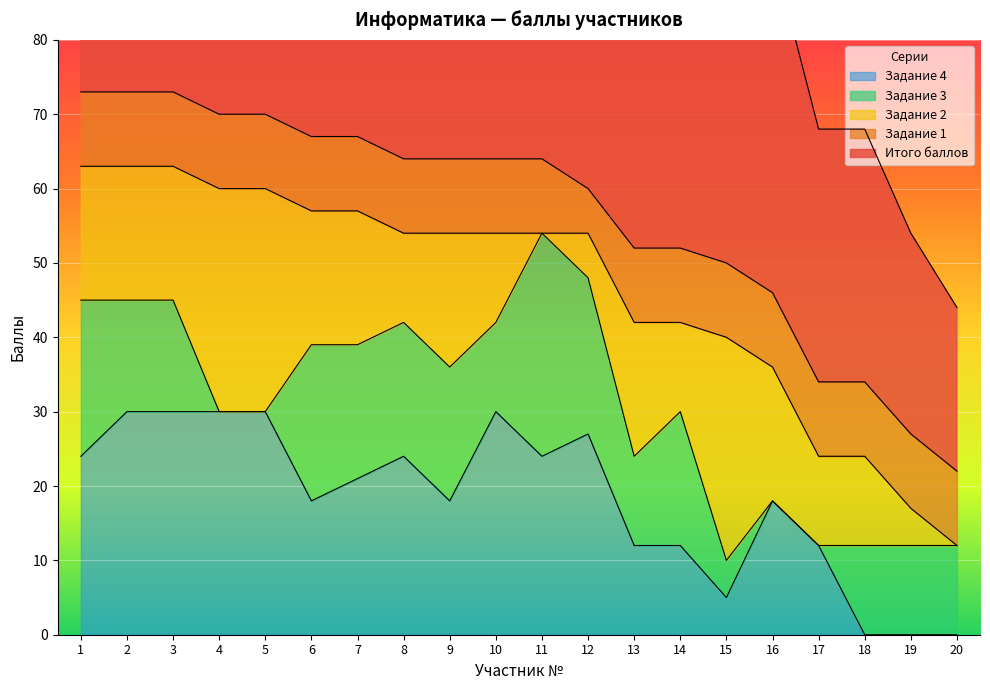

Which has a higher value, 5 or 14?

5